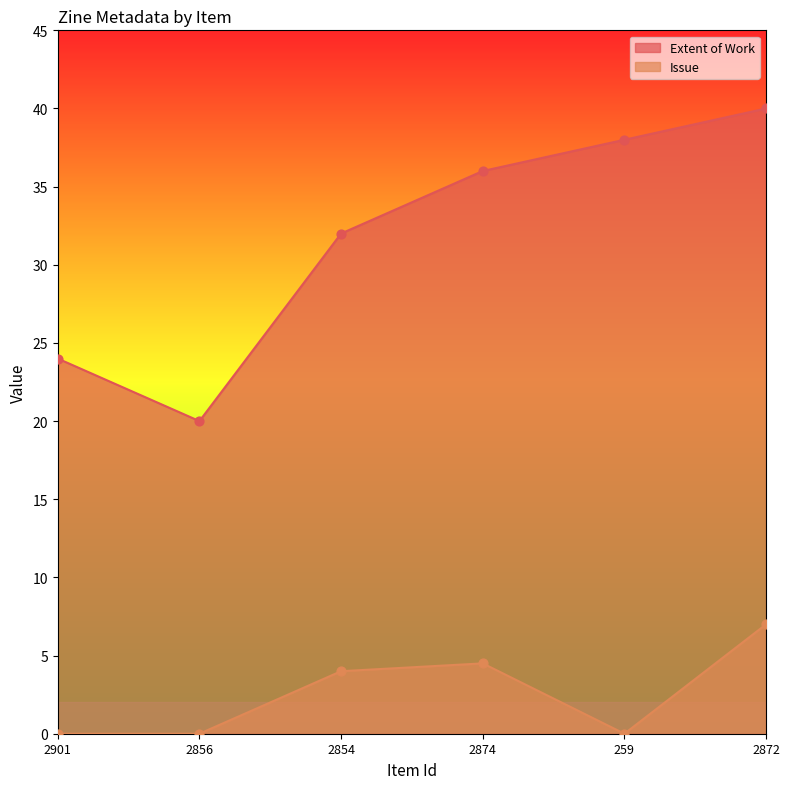

What are all the series names shown in the legend?

Extent of Work, Issue